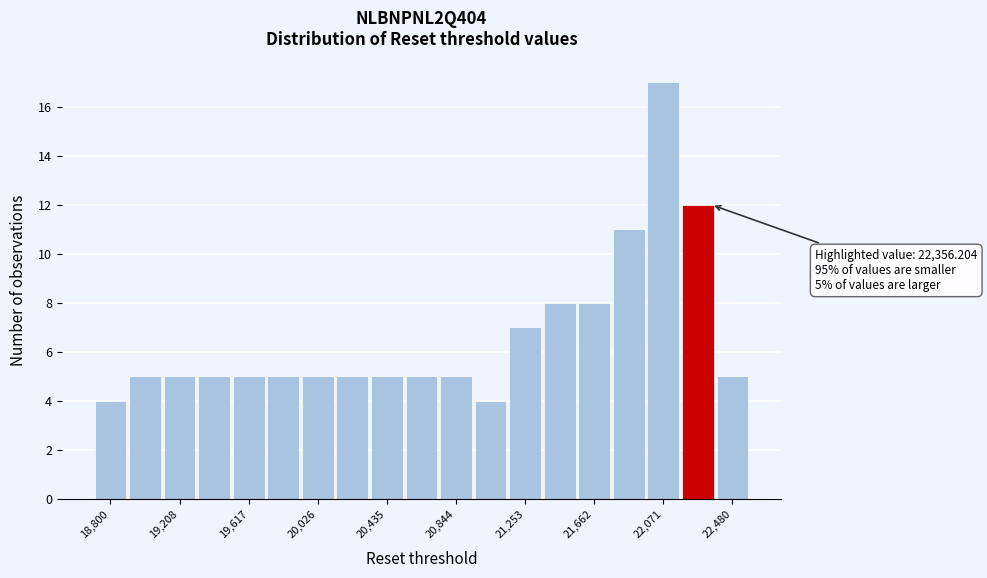

Which range on the x-axis has the tallest bar?

21950 to 22150